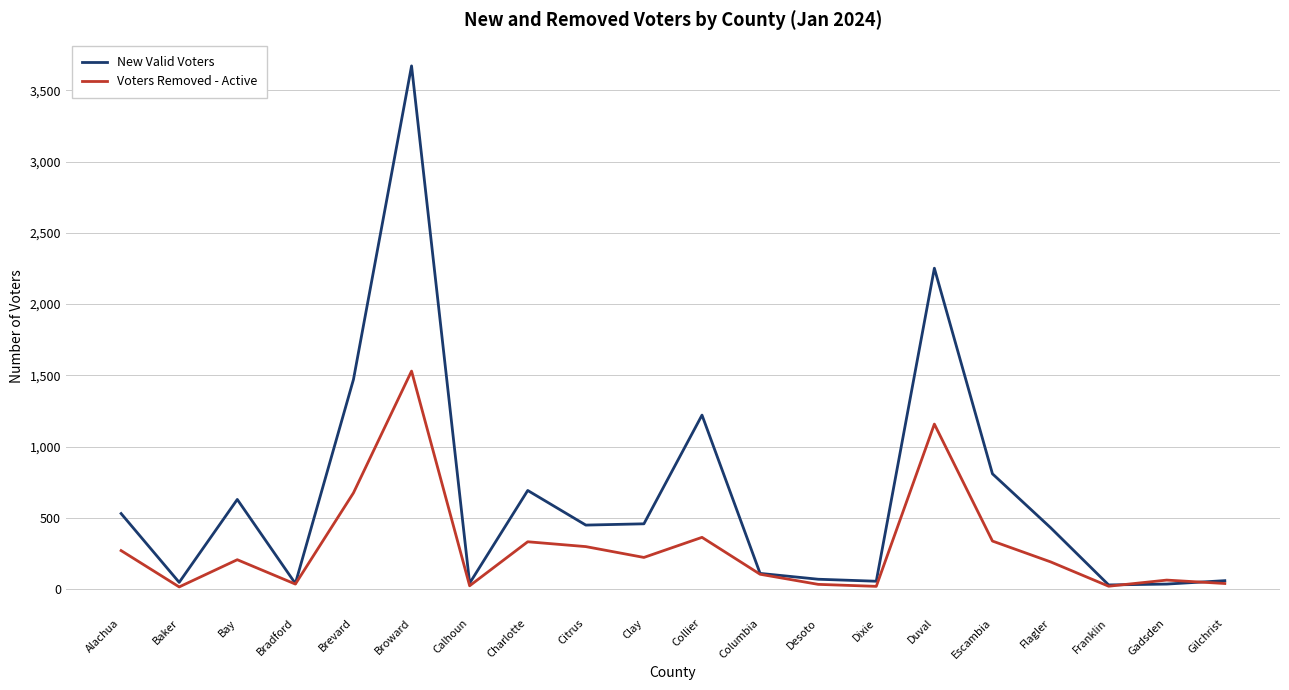

At which category is the sum across all series the highest?

Broward